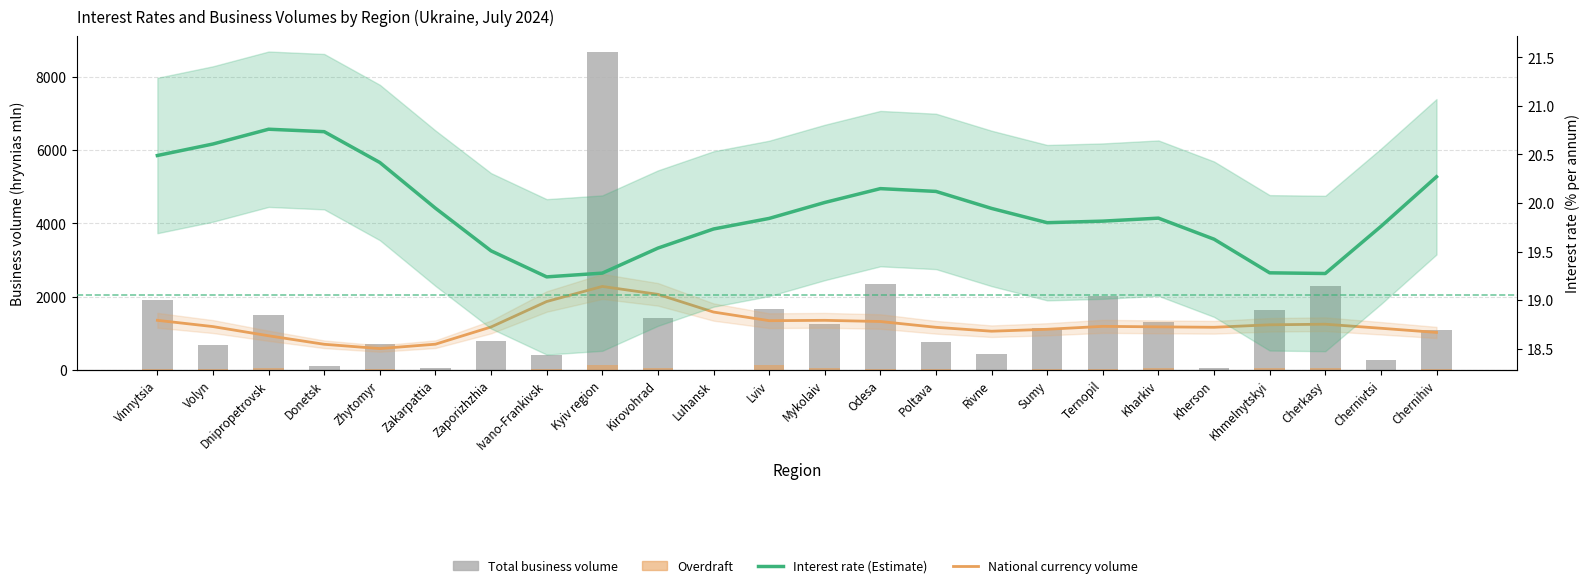

Reading left to right, what are all the values shown in this chart?

National currency (smoothed): 1350.4	1179.1	928.0	695.6	578.2	698.1	1168.5	1864.1	2276.3	2060.4	1576.6	1340.4	1350.2	1317.8	1160.1	1052.7	1105.4	1185.7	1171.6	1160.2	1227.9	1244.0	1133.5	1018.9
Total business volume: 1916.7	683.2	1487.4	96.0	713.4	58.7	797.7	412.3	8676.9	1407.1	2.6	1669.2	1254.6	2335.0	757.9	442.8	1145.2	2006.1	1297.3	41.2	1621.9	2294.9	268.4	1099.4
Overdraft: 31.1	8.4	49.5	0.0	21.8	1.0	2.2	12.4	139.2	54.9	0.0	125.3	58.5	20.6	22.8	0.2	31.2	21.8	45.2	0.0	35.0	39.7	4.5	7.4
Interest rate (smoothed): 20.5	20.6	20.8	20.7	20.4	19.9	19.5	19.2	19.3	19.5	19.7	19.8	20.0	20.1	20.1	19.9	19.8	19.8	19.8	19.6	19.3	19.3	19.8	20.3